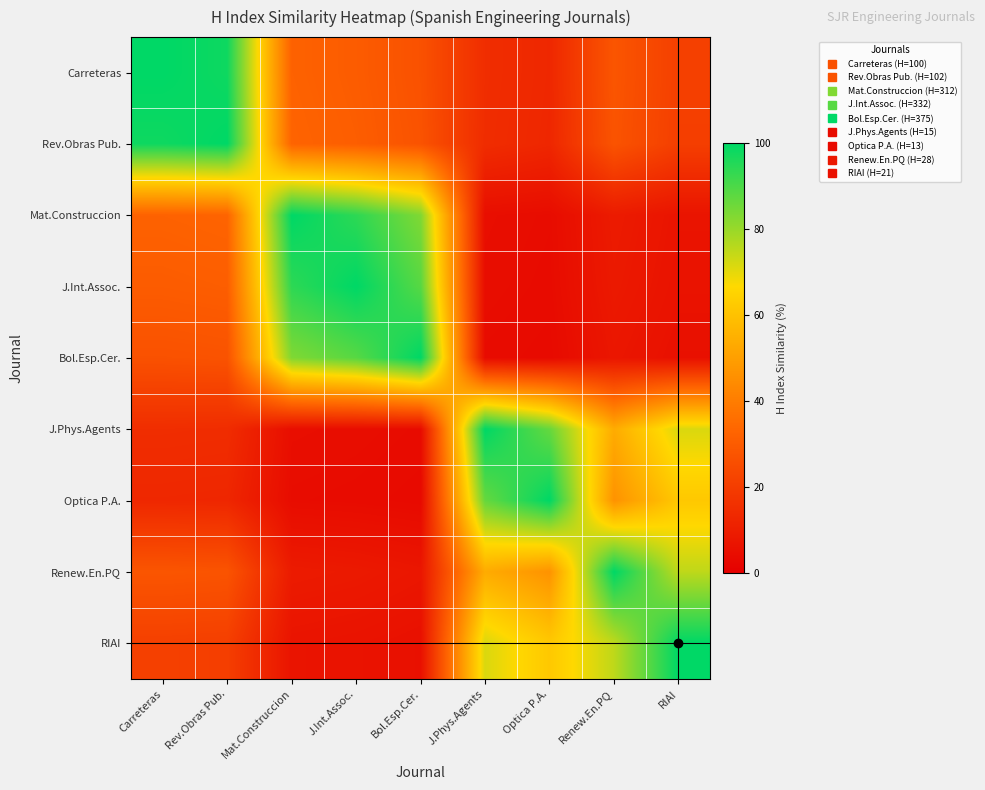

Reading right to left, list all the values displayed in this chart.

Carreteras: RIAI=21.0	Renew.En.PQ=28.0	Optica P.A.=13.0	J.Phys.Agents=15.0	Bol.Esp.Cer.=26.7	J.Int.Assoc.=30.1	Mat.Construccion=32.1	Rev.Obras Pub.=98.0	Carreteras=100.0
Rev.Obras Pub.: RIAI=20.6	Renew.En.PQ=27.5	Optica P.A.=12.7	J.Phys.Agents=14.7	Bol.Esp.Cer.=27.2	J.Int.Assoc.=30.7	Mat.Construccion=32.7	Rev.Obras Pub.=100.0	Carreteras=98.0
Mat.Construccion: RIAI=6.7	Renew.En.PQ=9.0	Optica P.A.=4.2	J.Phys.Agents=4.8	Bol.Esp.Cer.=83.2	J.Int.Assoc.=94.0	Mat.Construccion=100.0	Rev.Obras Pub.=32.7	Carreteras=32.1
J.Int.Assoc.: RIAI=6.3	Renew.En.PQ=8.4	Optica P.A.=3.9	J.Phys.Agents=4.5	Bol.Esp.Cer.=88.5	J.Int.Assoc.=100.0	Mat.Construccion=94.0	Rev.Obras Pub.=30.7	Carreteras=30.1
Bol.Esp.Cer.: RIAI=5.6	Renew.En.PQ=7.5	Optica P.A.=3.5	J.Phys.Agents=4.0	Bol.Esp.Cer.=100.0	J.Int.Assoc.=88.5	Mat.Construccion=83.2	Rev.Obras Pub.=27.2	Carreteras=26.7
J.Phys.Agents: RIAI=71.4	Renew.En.PQ=53.6	Optica P.A.=86.7	J.Phys.Agents=100.0	Bol.Esp.Cer.=4.0	J.Int.Assoc.=4.5	Mat.Construccion=4.8	Rev.Obras Pub.=14.7	Carreteras=15.0
Optica P.A.: RIAI=61.9	Renew.En.PQ=46.4	Optica P.A.=100.0	J.Phys.Agents=86.7	Bol.Esp.Cer.=3.5	J.Int.Assoc.=3.9	Mat.Construccion=4.2	Rev.Obras Pub.=12.7	Carreteras=13.0
Renew.En.PQ: RIAI=75.0	Renew.En.PQ=100.0	Optica P.A.=46.4	J.Phys.Agents=53.6	Bol.Esp.Cer.=7.5	J.Int.Assoc.=8.4	Mat.Construccion=9.0	Rev.Obras Pub.=27.5	Carreteras=28.0
RIAI: RIAI=100.0	Renew.En.PQ=75.0	Optica P.A.=61.9	J.Phys.Agents=71.4	Bol.Esp.Cer.=5.6	J.Int.Assoc.=6.3	Mat.Construccion=6.7	Rev.Obras Pub.=20.6	Carreteras=21.0